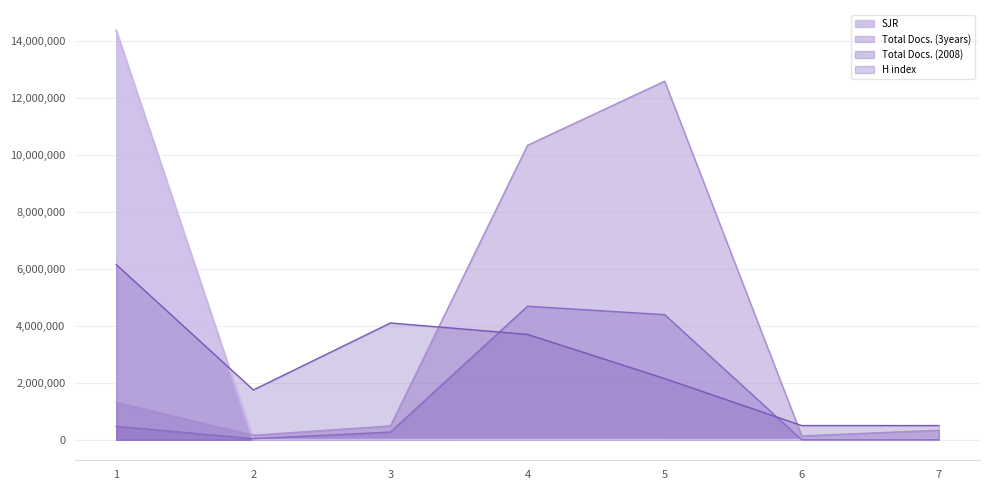

What is the average value of the Total Docs. (3years) series?

3622857.1